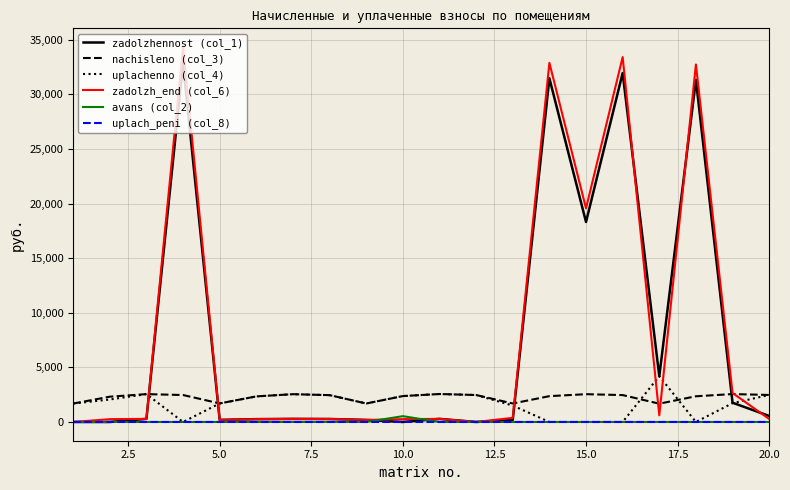

Does the chart have visible grid lines?

Yes